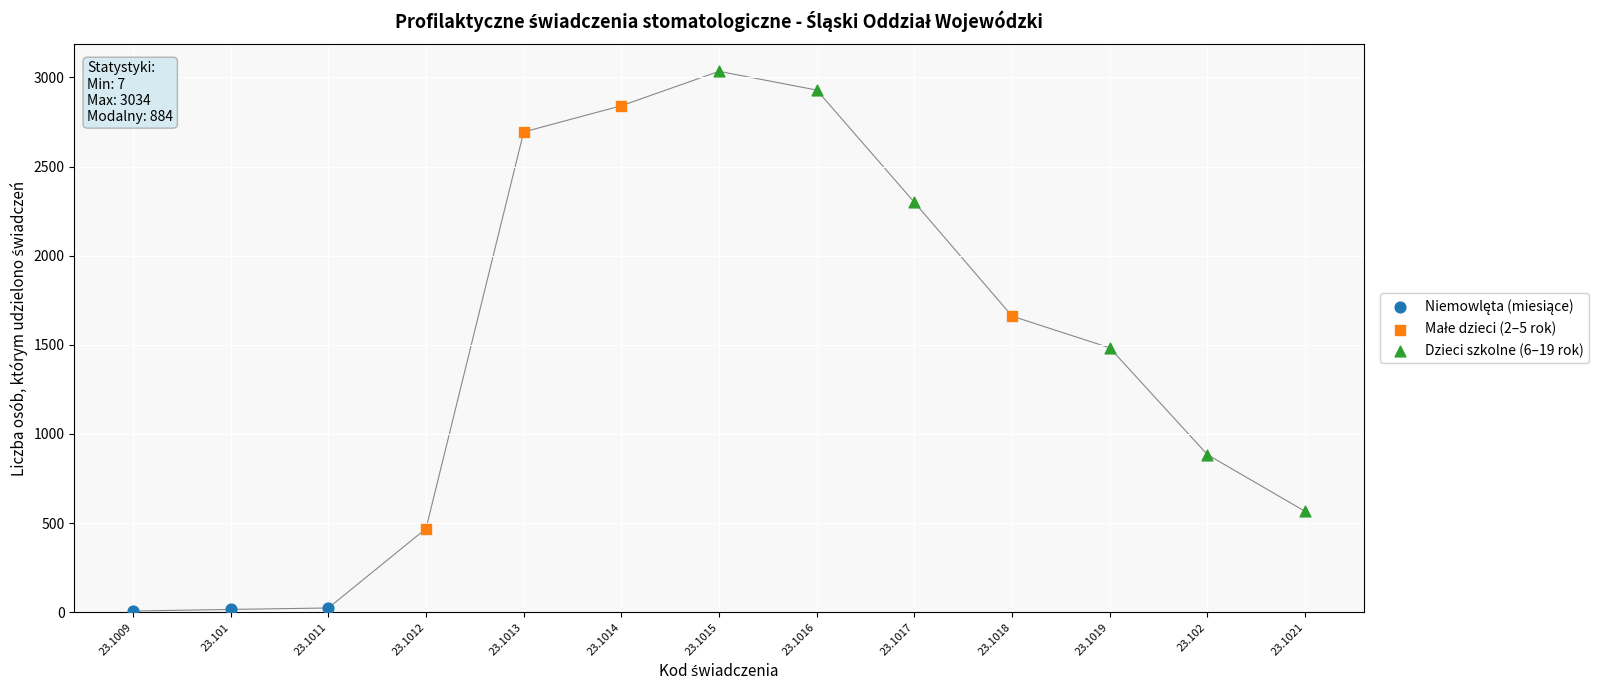

Which series contains the highest Y value?

Dzieci szkolne (6–19 rok)